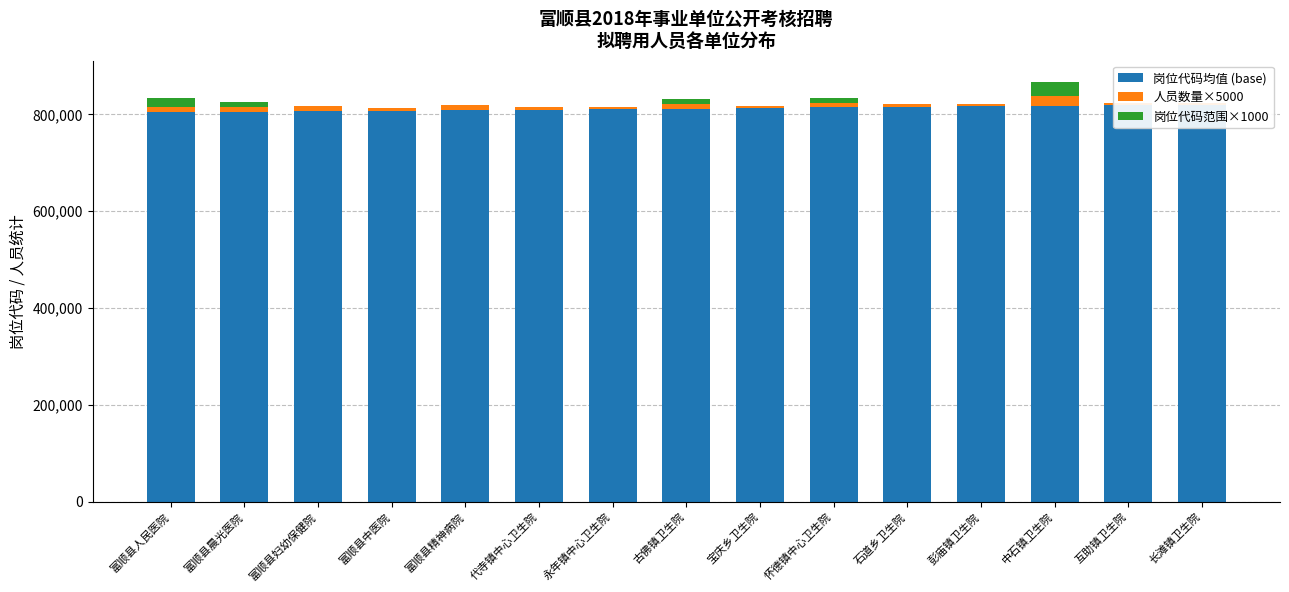

Is it true that 人员数量×5000 equals 1366 at 石道乡卫生院?

False